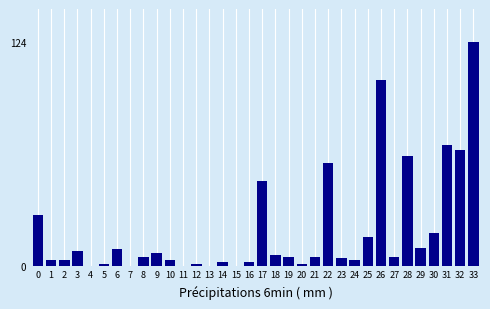

Approximately how many times larger is the value at 9 compared to 2?

2.3